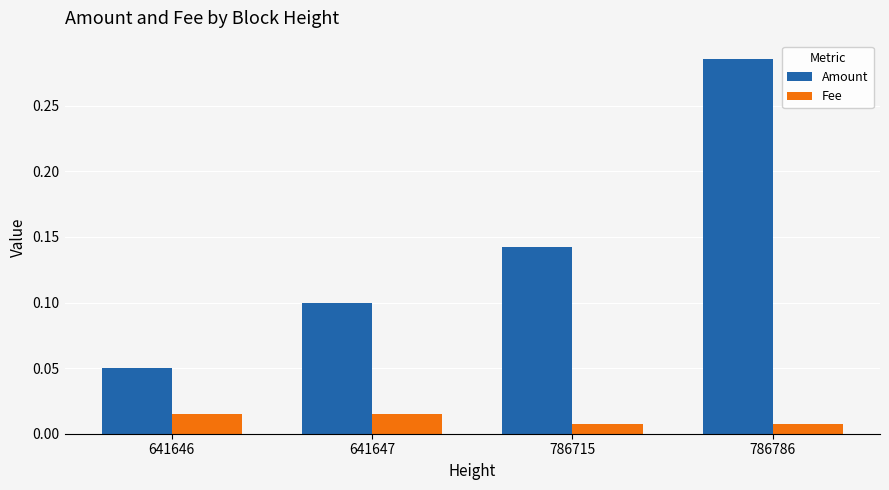

What is the sum of the Amount values at 786786 and 786715?

0.4